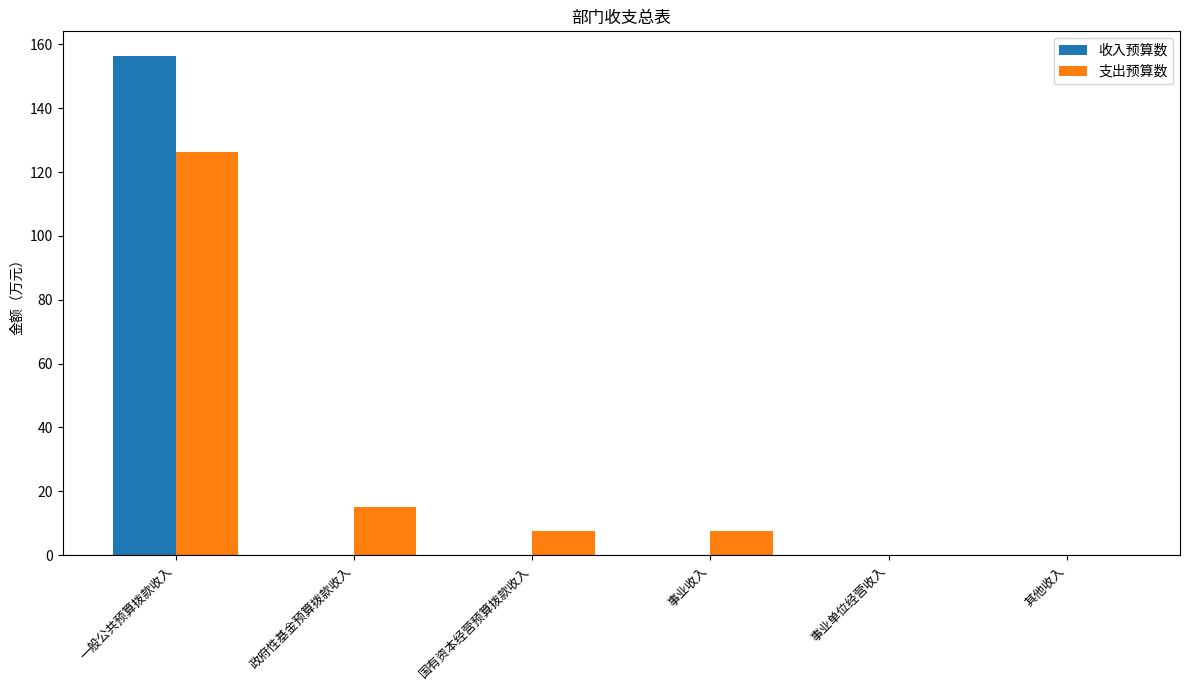

What is the average value of the 收入预算数 series?

26.0